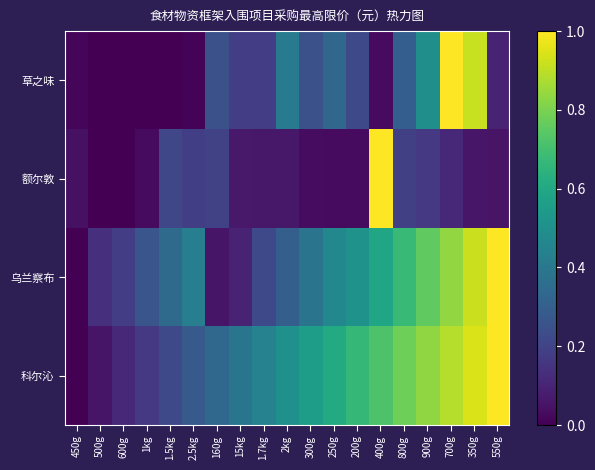

Reading left to right, list all the values displayed in this chart.

草之味: 450g=0.0	500g=0.0	600g=0.0	1kg=0.0	1.5kg=0.0	2.5kg=0.0	160g=0.2	15kg=0.2	1.7kg=0.2	2kg=0.4	300g=0.2	250g=0.3	200g=0.2	400g=0.0	800g=0.3	900g=0.5	700g=1.0	350g=0.9	550g=0.1
额尔敦: 450g=0.0	500g=0.0	600g=0.0	1kg=0.0	1.5kg=0.2	2.5kg=0.2	160g=0.2	15kg=0.1	1.7kg=0.1	2kg=0.1	300g=0.0	250g=0.0	200g=0.0	400g=1.0	800g=0.2	900g=0.2	700g=0.1	350g=0.1	550g=0.1
乌兰察布: 450g=0.0	500g=0.1	600g=0.2	1kg=0.3	1.5kg=0.3	2.5kg=0.4	160g=0.1	15kg=0.1	1.7kg=0.2	2kg=0.3	300g=0.4	250g=0.5	200g=0.5	400g=0.6	800g=0.7	900g=0.8	700g=0.8	350g=0.9	550g=1.0
科尔沁: 450g=0.0	500g=0.1	600g=0.1	1kg=0.2	1.5kg=0.2	2.5kg=0.3	160g=0.3	15kg=0.4	1.7kg=0.4	2kg=0.5	300g=0.6	250g=0.6	200g=0.7	400g=0.7	800g=0.8	900g=0.8	700g=0.9	350g=0.9	550g=1.0